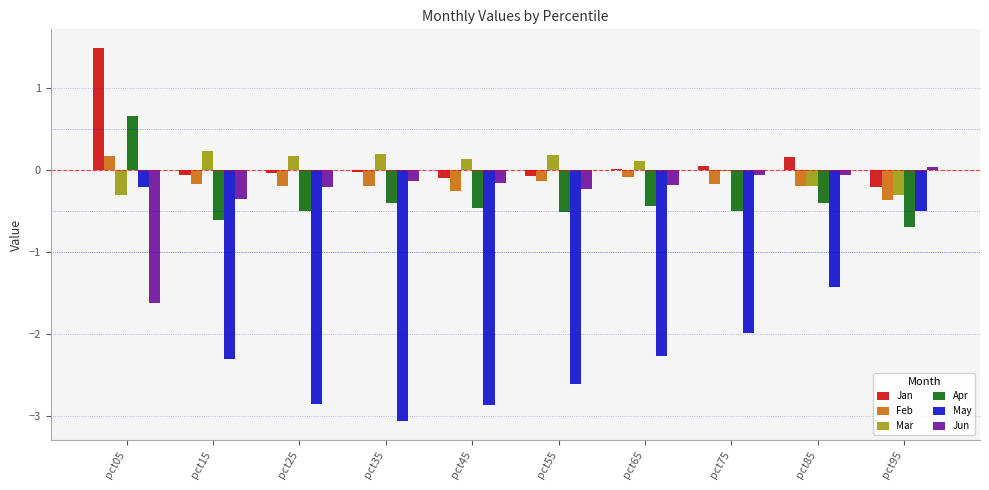

How many groups of bars are there?

10